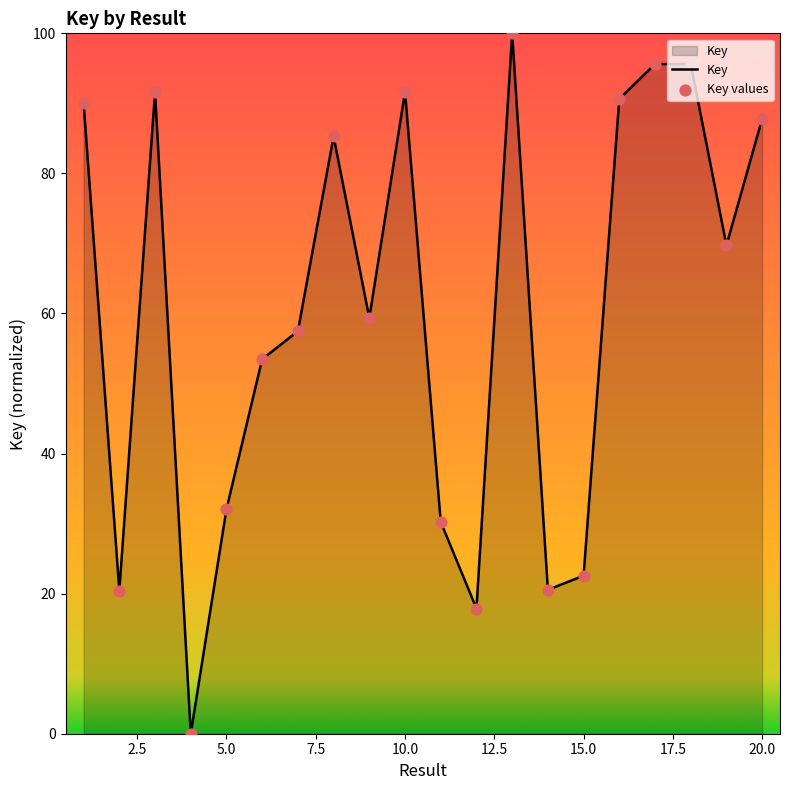

What is the maximum value shown in the chart?

100.0